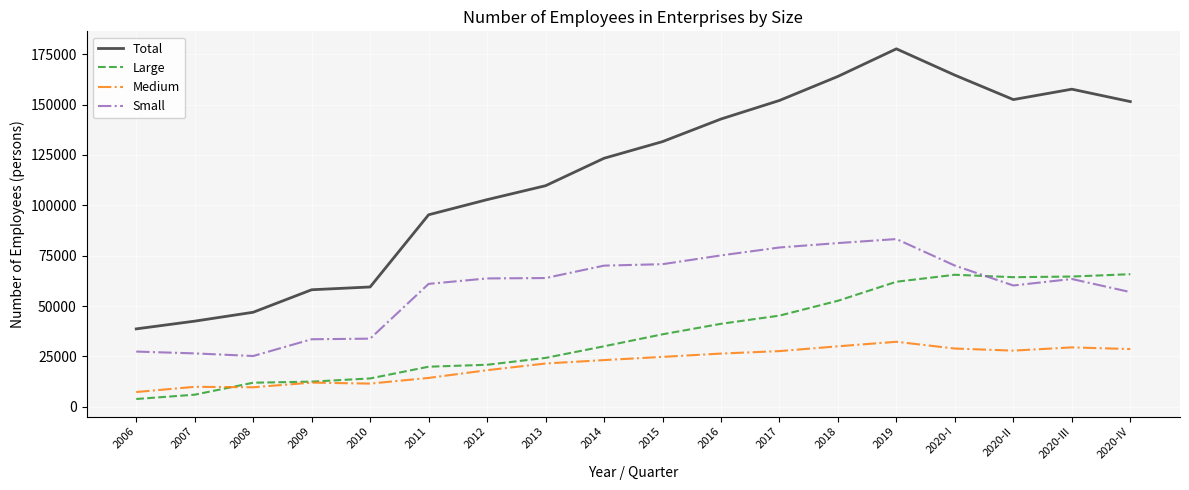

At which category does the chart reach its peak across all series?

2019